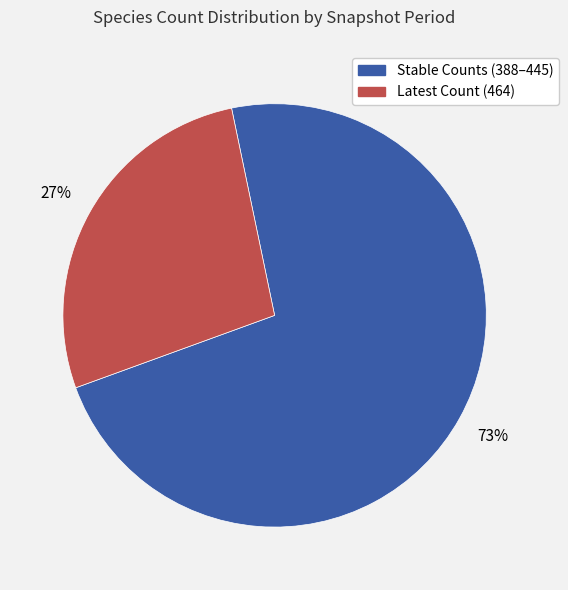

Is there any slice that represents more than half of the pie?

Yes